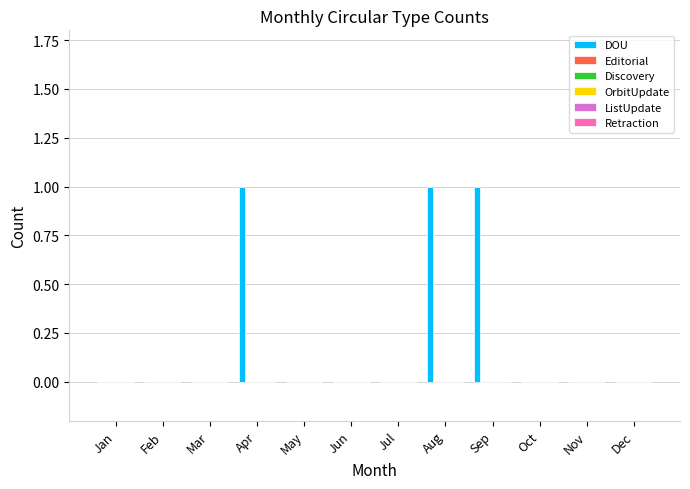

What is the sum of all values?

3